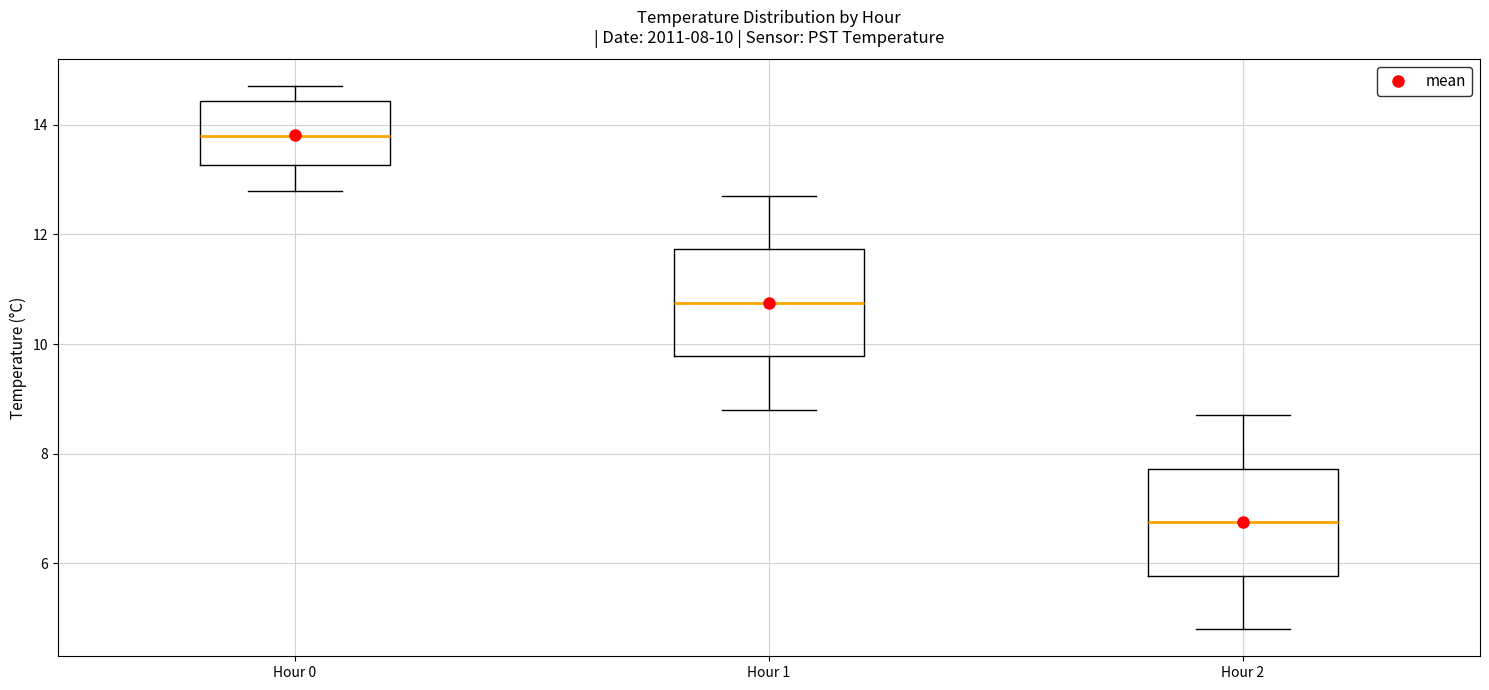

Which box has the lowest median line?

Hour 2